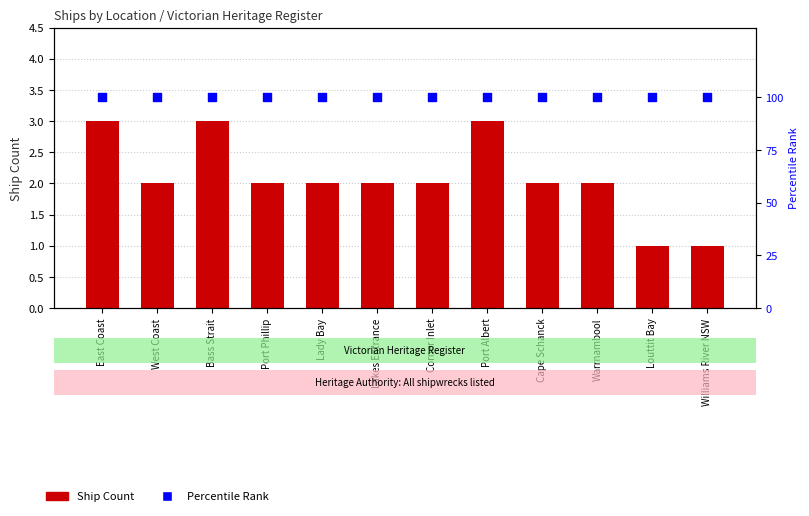

At which category is the sum across all series the highest?

East Coast